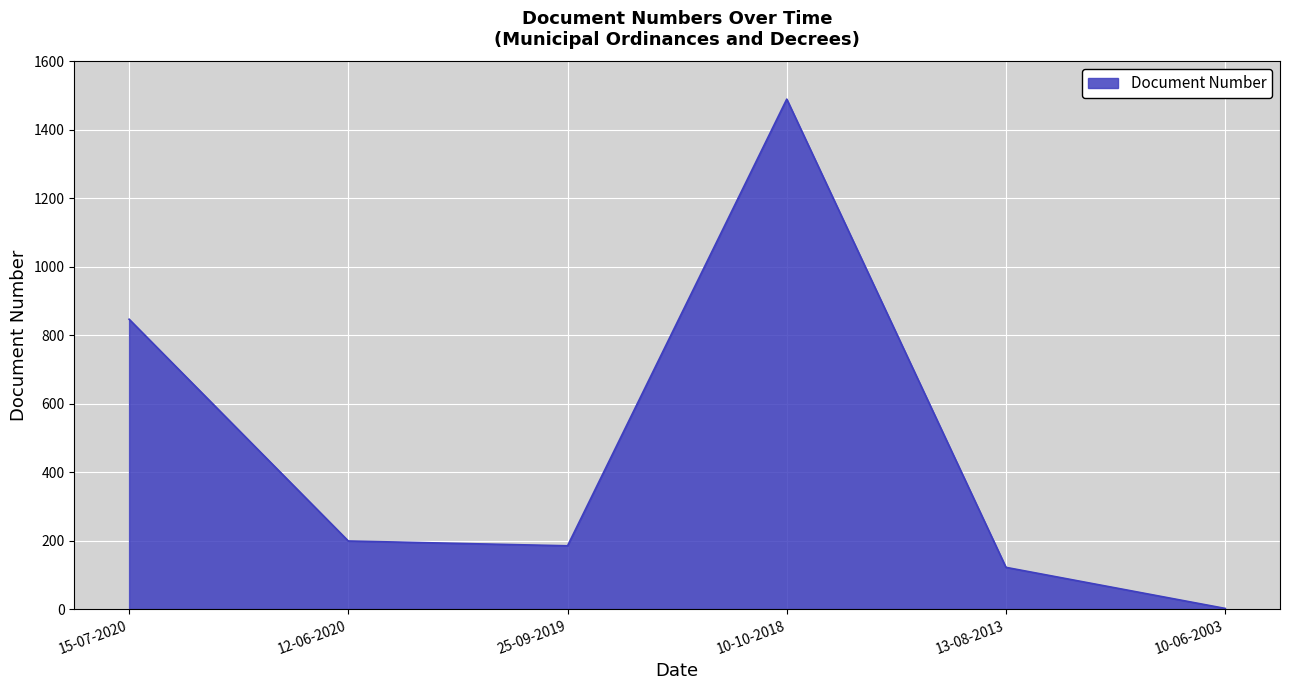

At which category does the data reach its first local peak?

10-10-2018